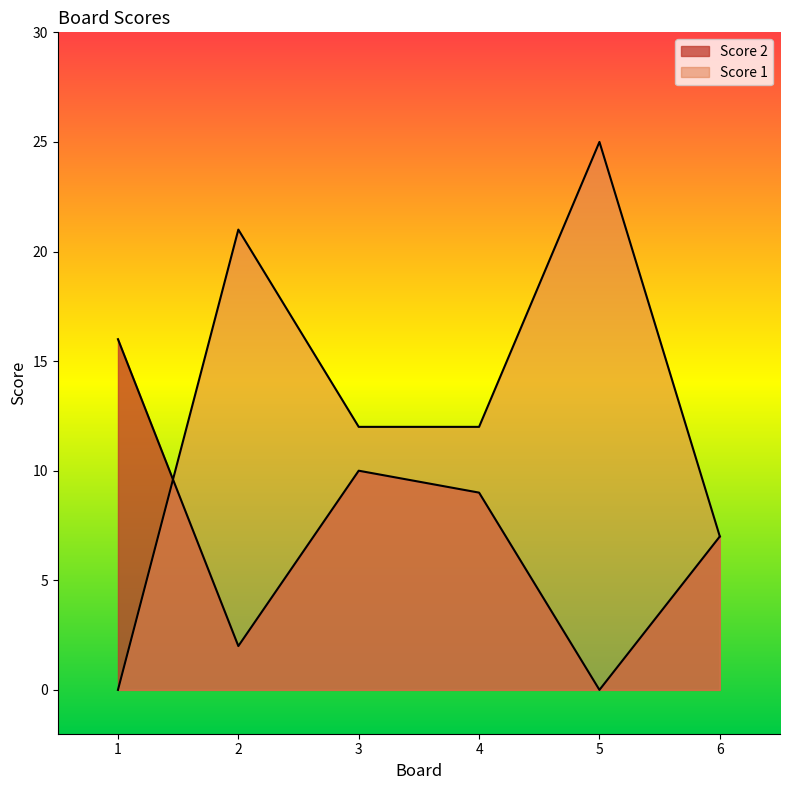

What are all the series names shown in the legend?

Score 2, Score 1